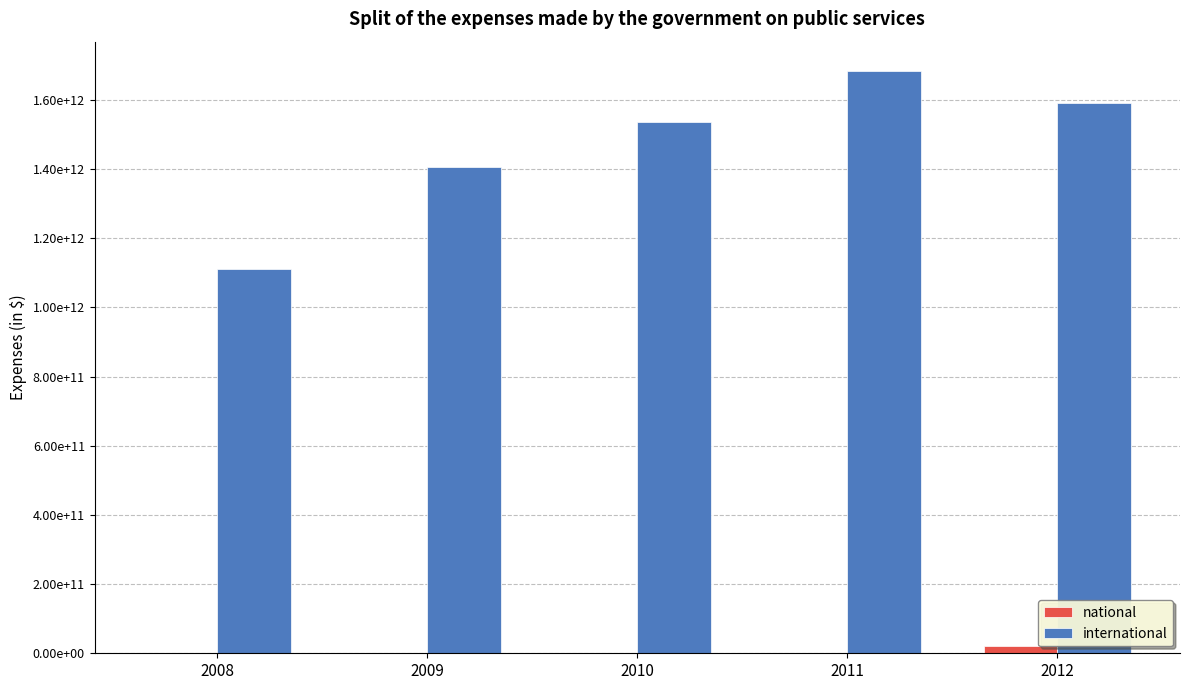

What is the greatest value displayed?

1684400000000